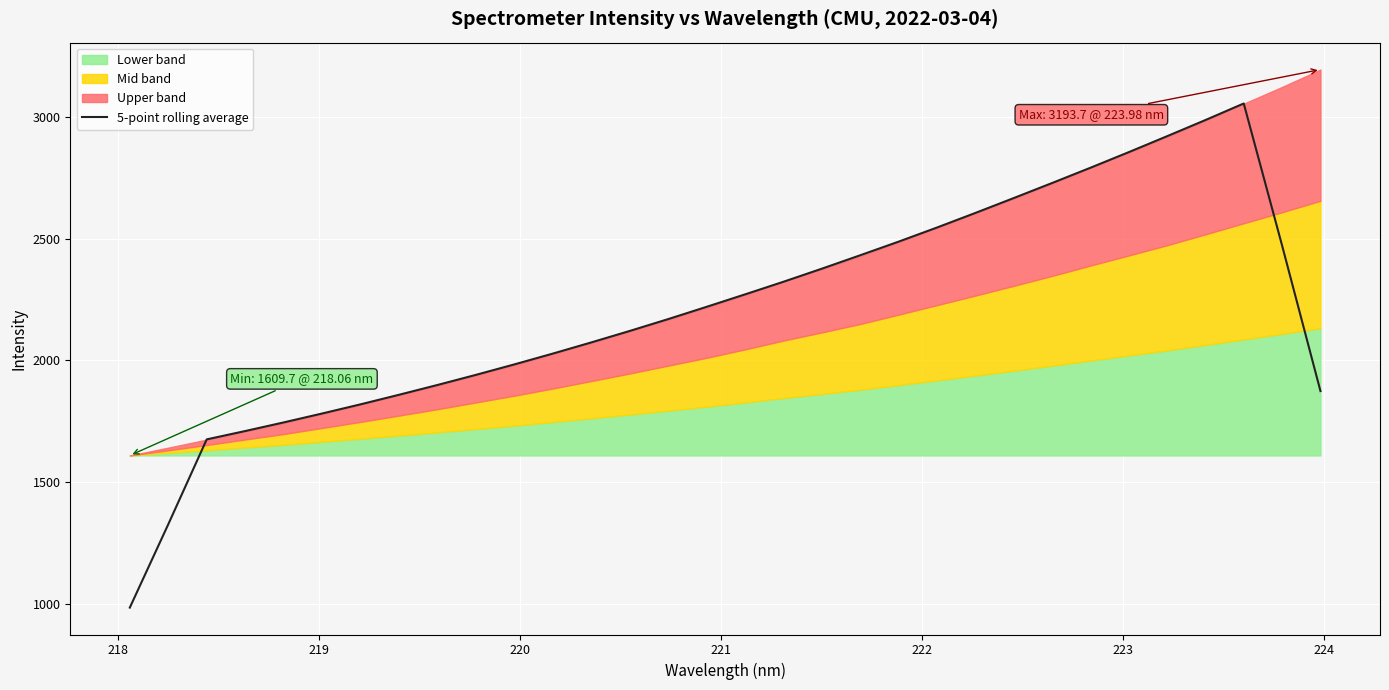

What is the lowest value of the 5-point rolling average series?

985.2